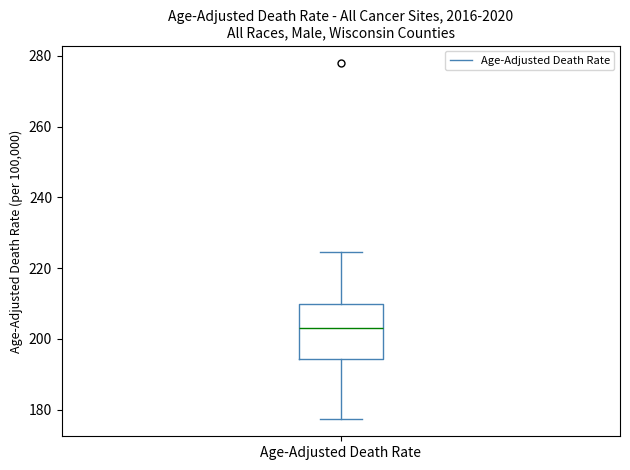

Where is the upper edge of the box for Age-Adjusted Death Rate on the y-axis? The values are not printed on the chart, so give them approximately, as read against the axis.

210